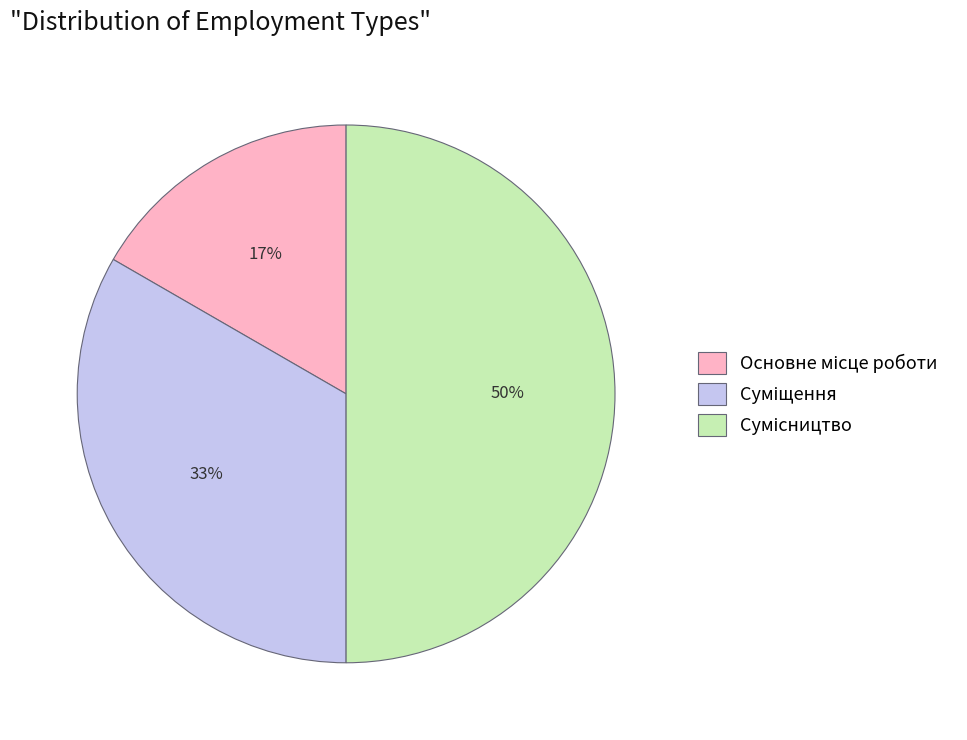

To the nearest percent, what is the difference between the largest and smallest slice percentages?

33%